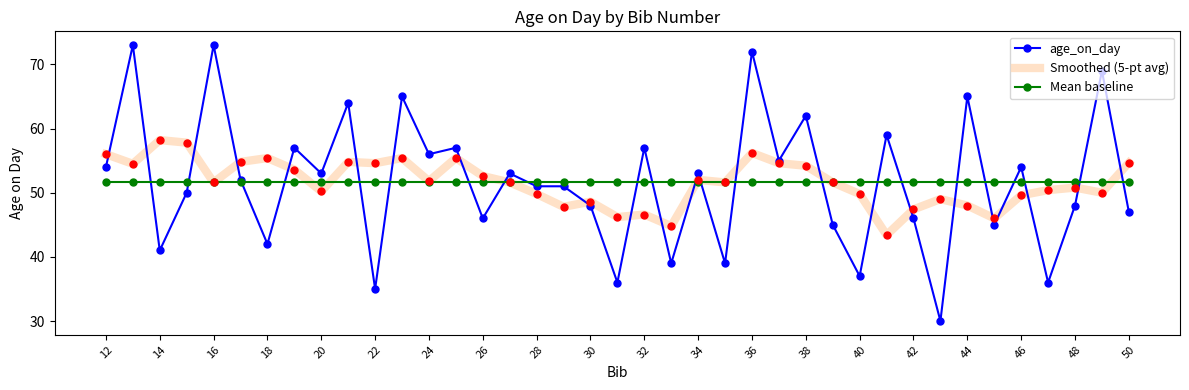

List the series in order of their peak value, highest first.

age_on_day, Smoothed (5-pt avg), Mean baseline